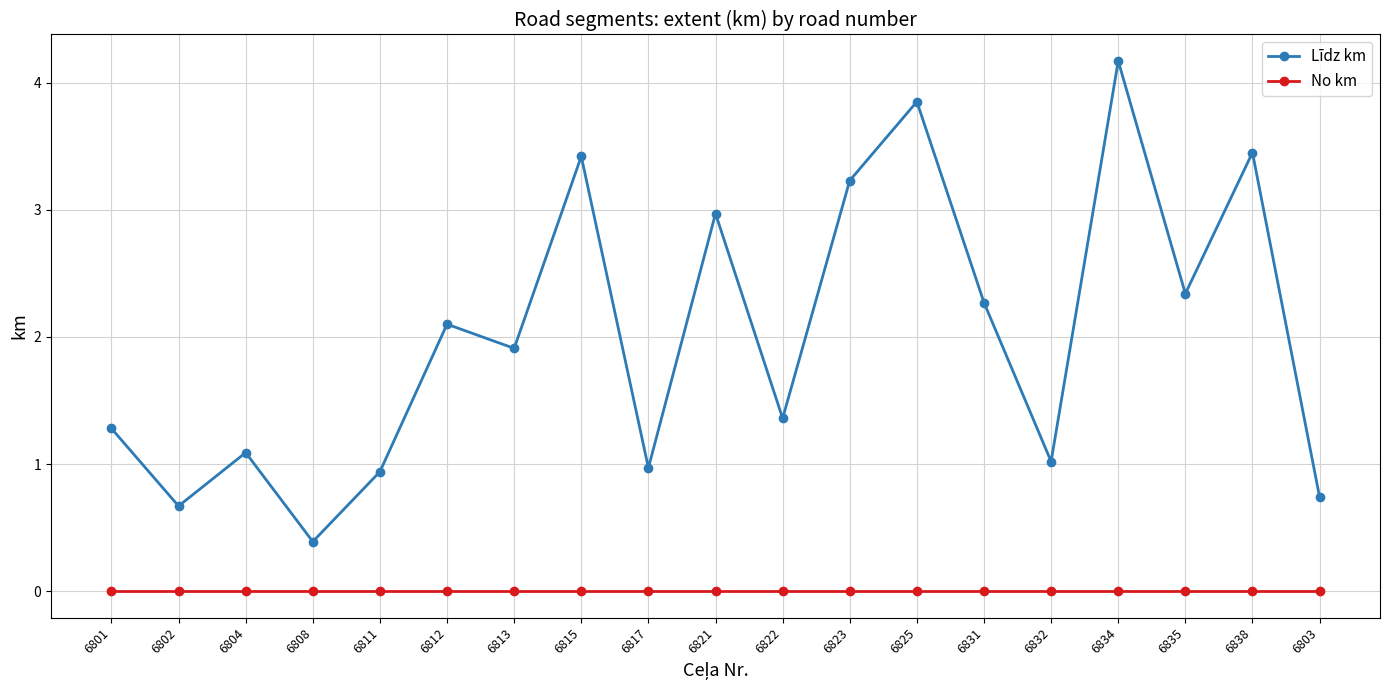

Count the number of data series in this chart.

2